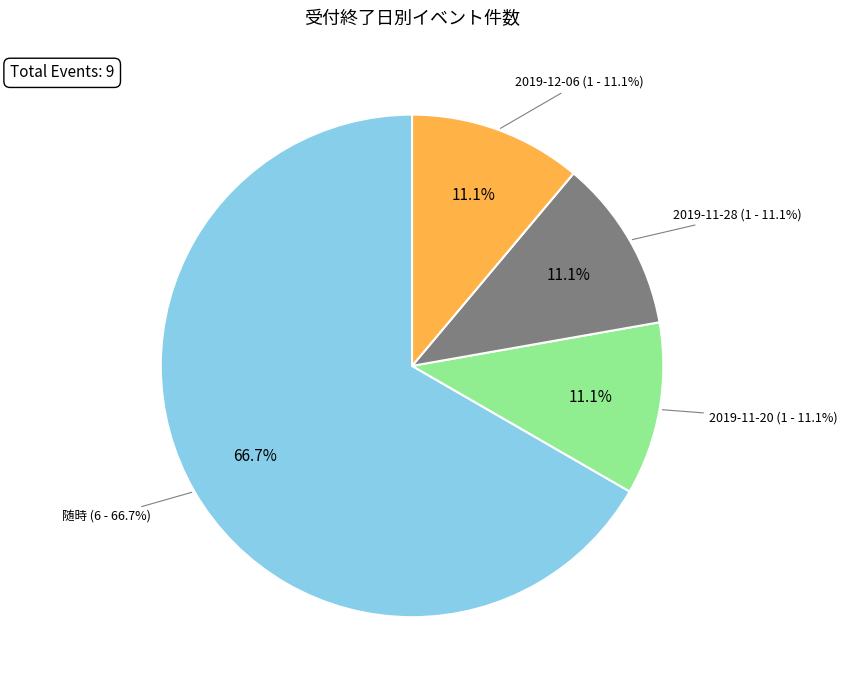

How many slices are in this pie chart?

4